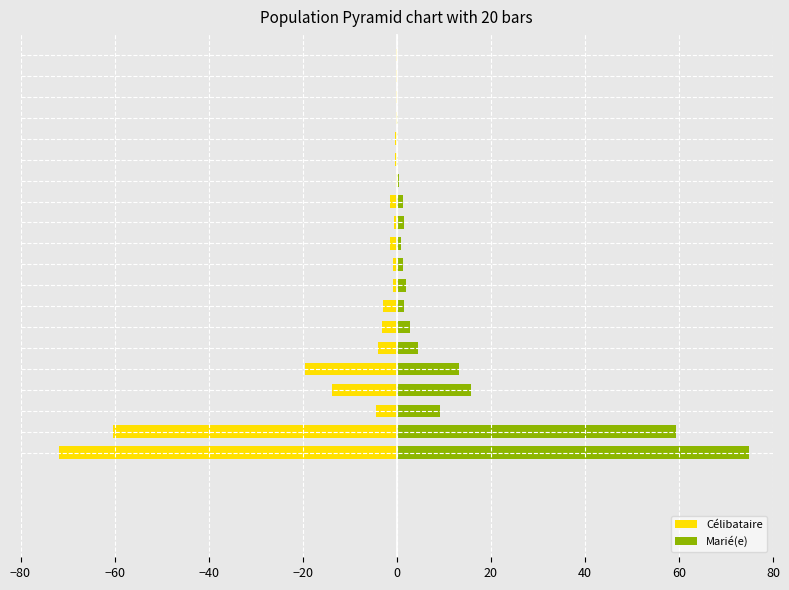

Which series changed the most between −20 and 16?

Marié(e)